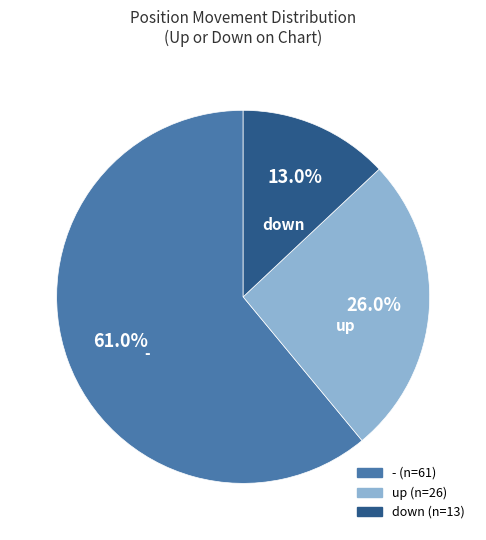

Is there any slice that represents more than half of the pie?

Yes